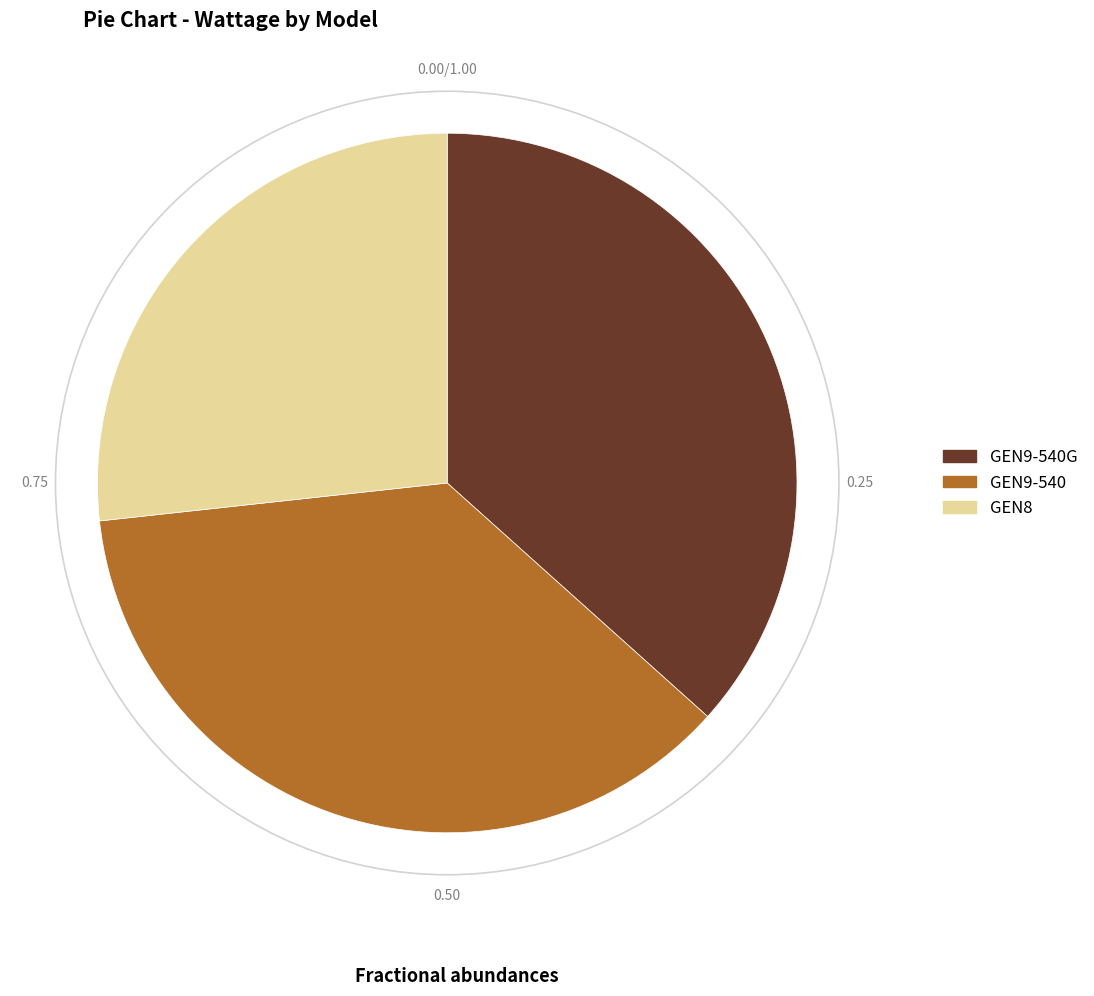

Is it true that GEN9-540 is 37% of the pie?

True